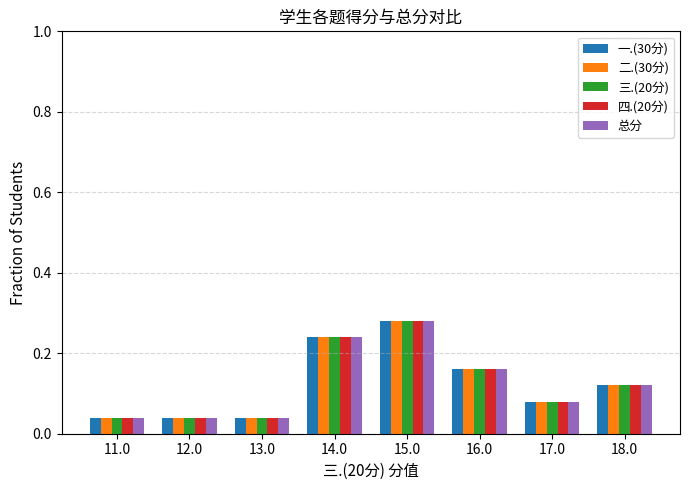

The value of 一.(30分) at 11.0 is 0.1. True or false?

False